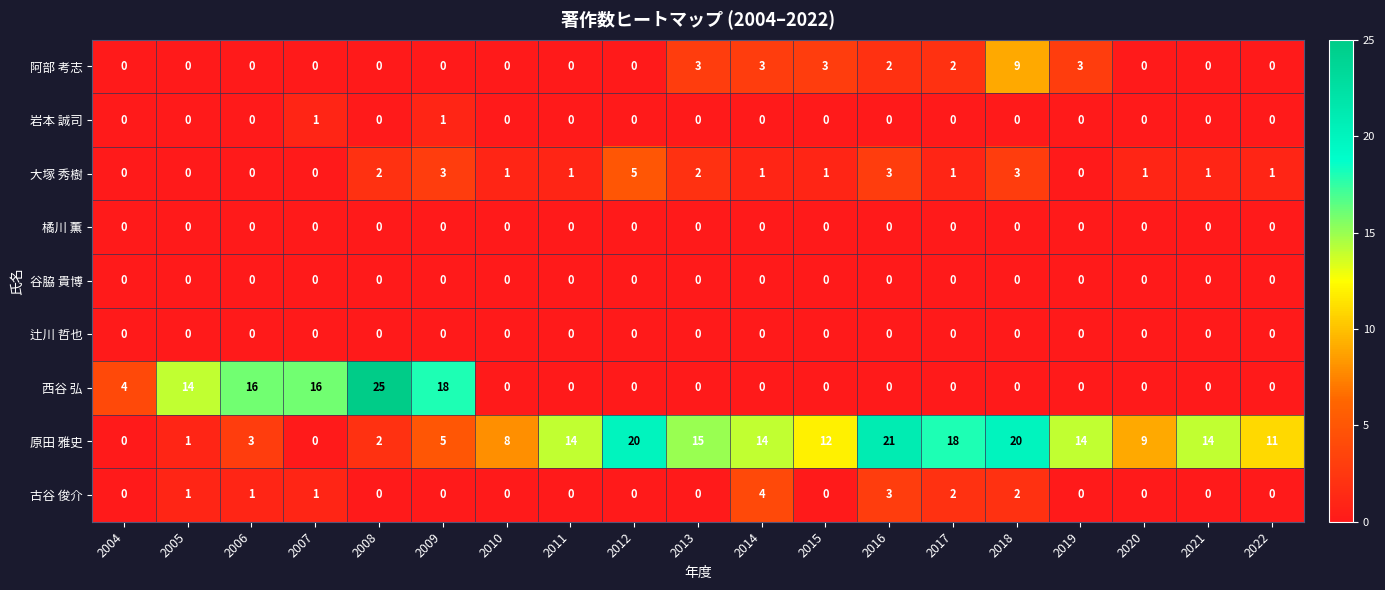

Is it true that 西谷 弘 equals 13 at 2020?

False